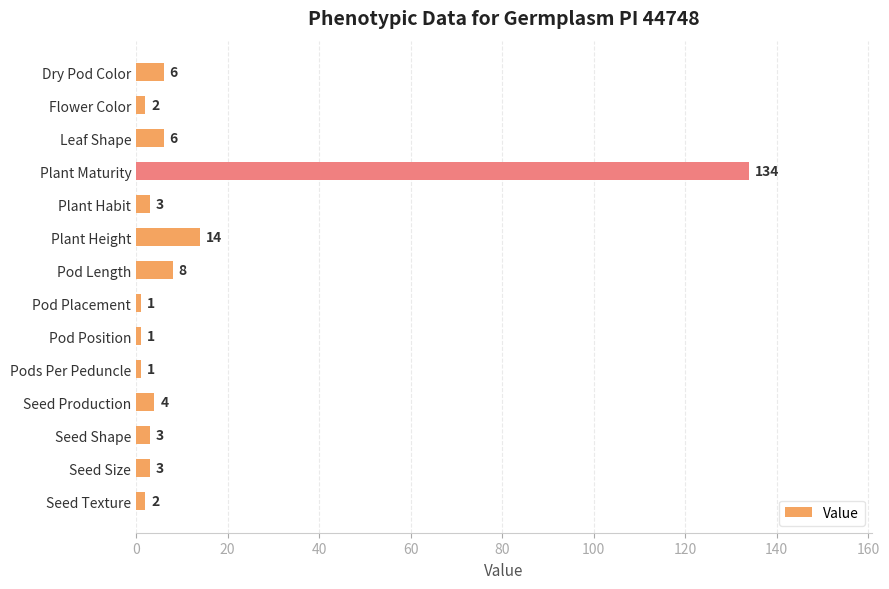

True or false: the data shows 1 at Pod Placement.

True